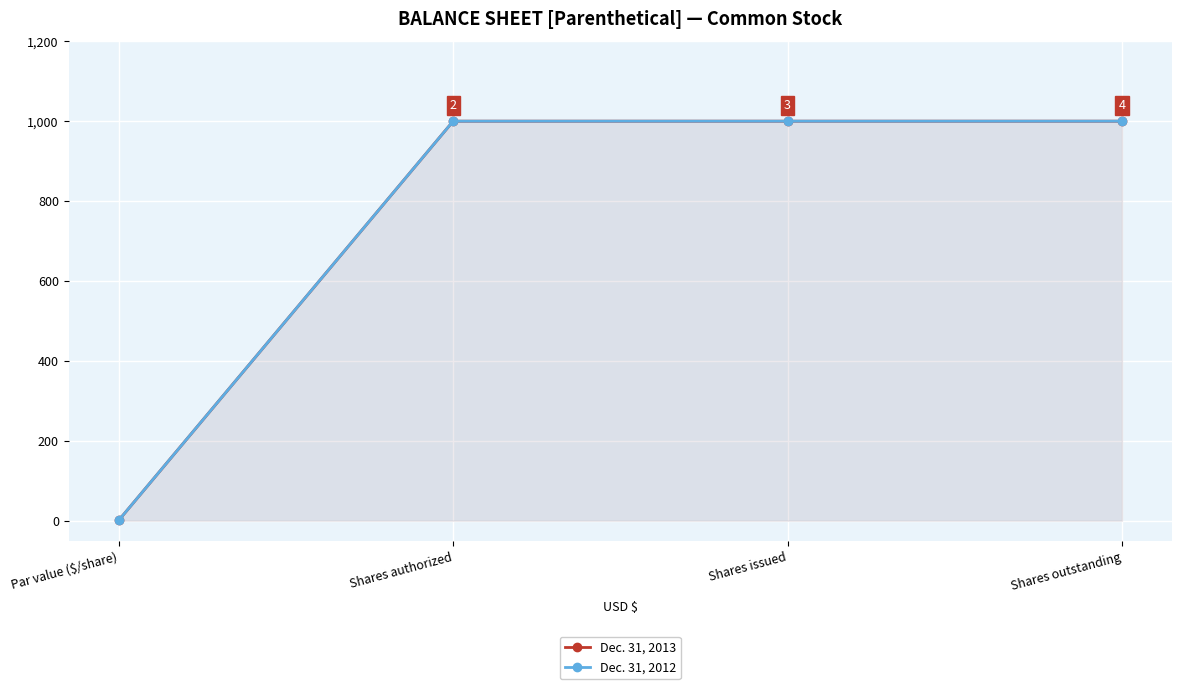

True or false: Dec. 31, 2012 and Dec. 31, 2013 intersect in this chart.

False